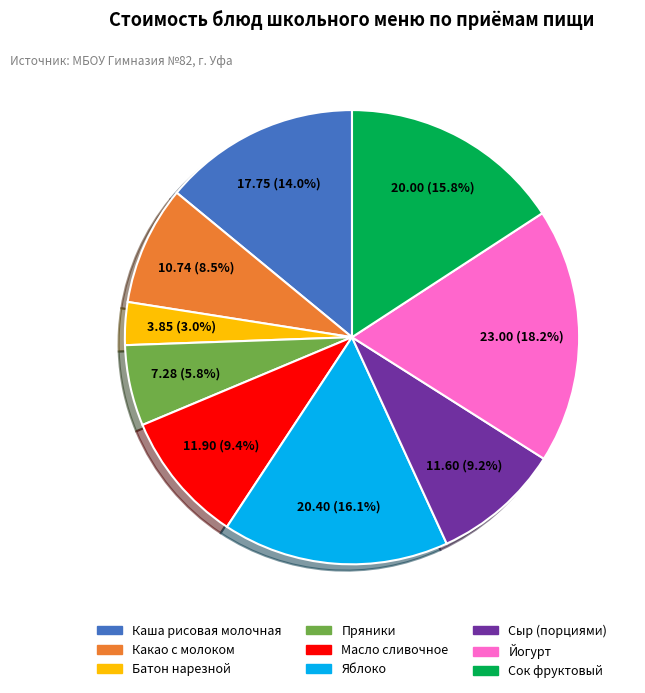

The Пряники slice represents 11% of the pie. True or false?

False